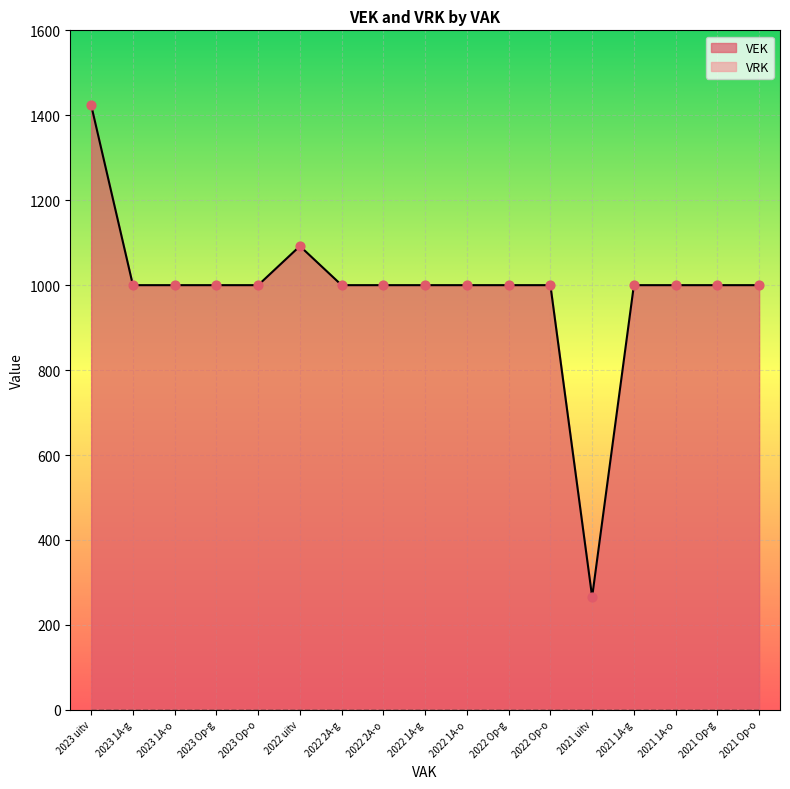

What is the highest value of the VEK series?

1424